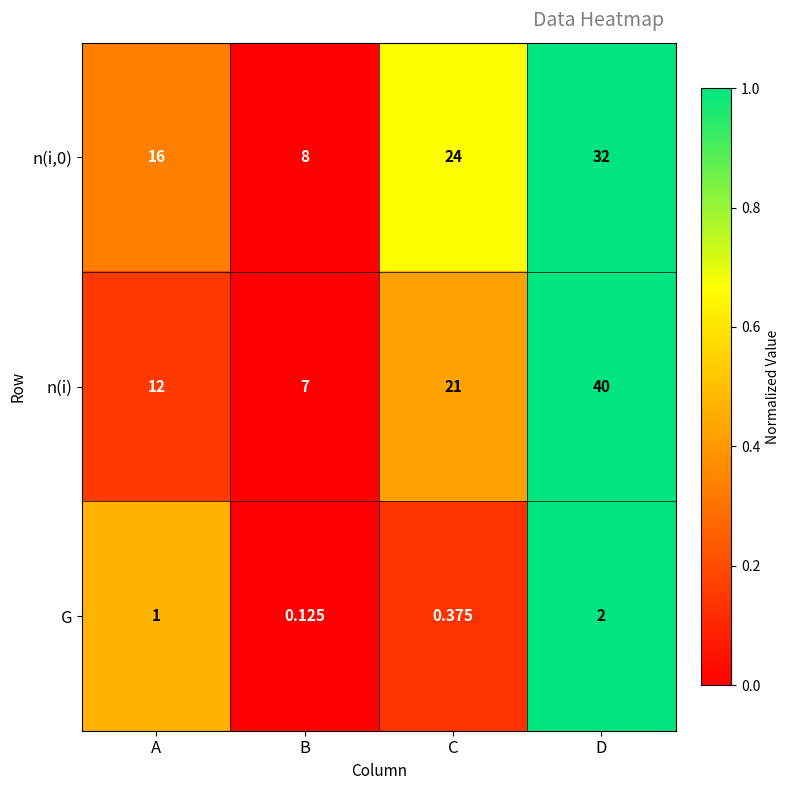

Rank the categories by n(i,0) value from highest to lowest.

D, C, A, B